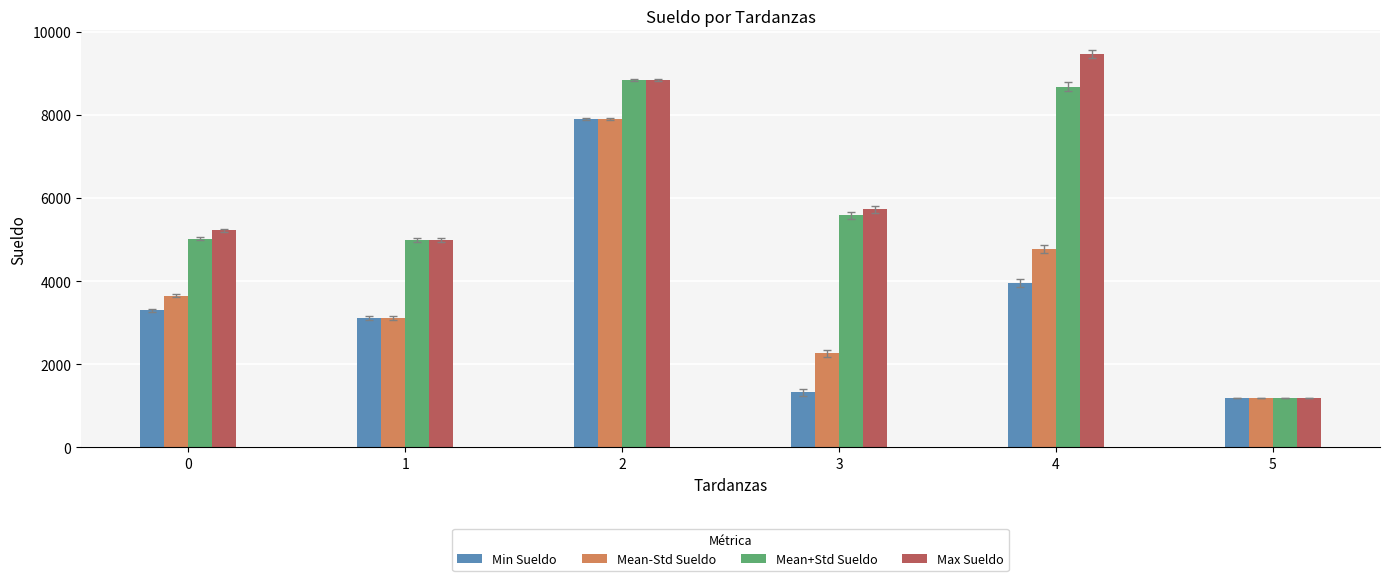

What is the highest value of the Mean-Std Sueldo series?

7889.0